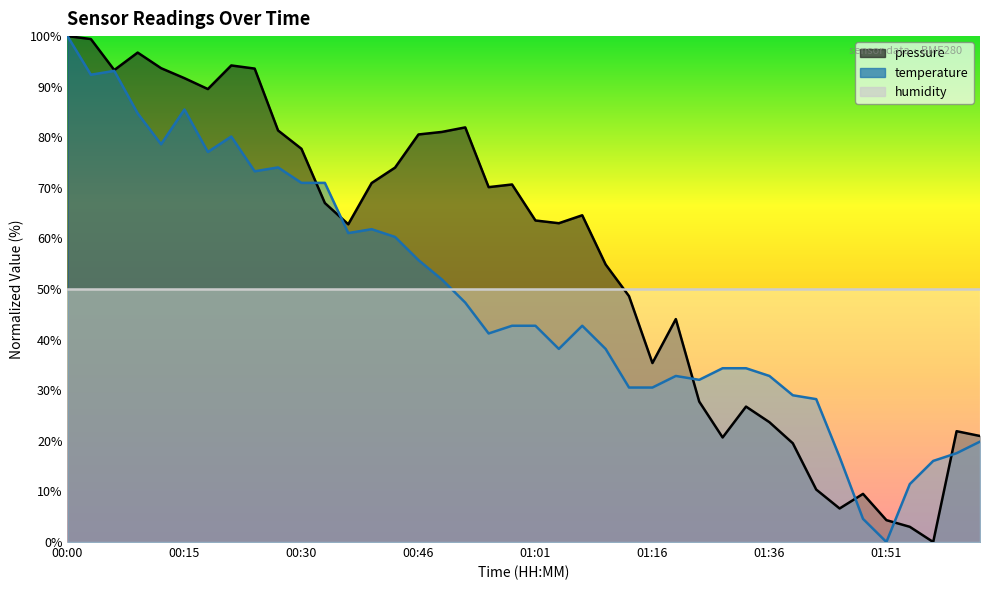

Reading left to right, what are all the values shown in this chart?

pressure: 100.0	99.4	93.3	96.7	93.7	91.7	89.5	94.2	93.6	81.3	77.7	67.0	62.8	71.0	74.0	80.6	81.1	82.0	70.1	70.7	63.6	63.0	64.6	54.9	48.6	35.4	44.1	27.8	20.7	26.8	23.7	19.5	10.4	6.6	9.5	4.3	3.0	0.0	21.9	21.0
temperature: 100.0	92.4	93.1	84.7	78.6	85.5	77.1	80.2	73.3	74.0	71.0	71.0	61.1	61.8	60.3	55.7	51.9	47.3	41.2	42.7	42.7	38.2	42.7	38.2	30.5	30.5	32.8	32.1	34.4	34.4	32.8	29.0	28.2	16.8	4.6	0.0	11.5	16.0	17.6	19.8